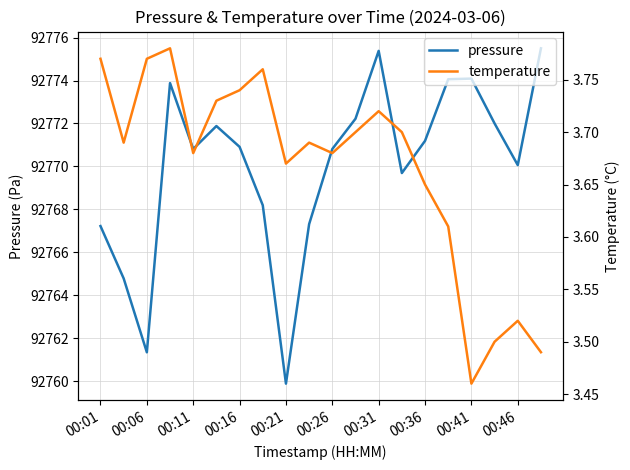

What is the lowest value of the pressure series?

92759.9